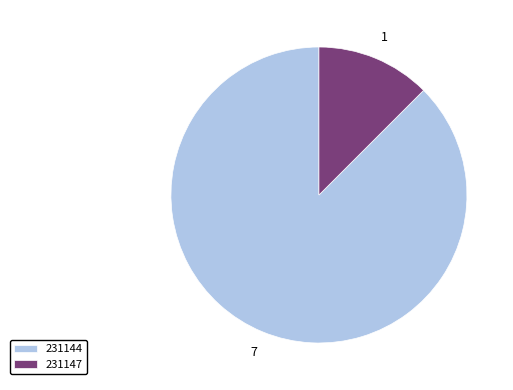

Do 231147 and 231144 together represent more than half of the pie?

Yes